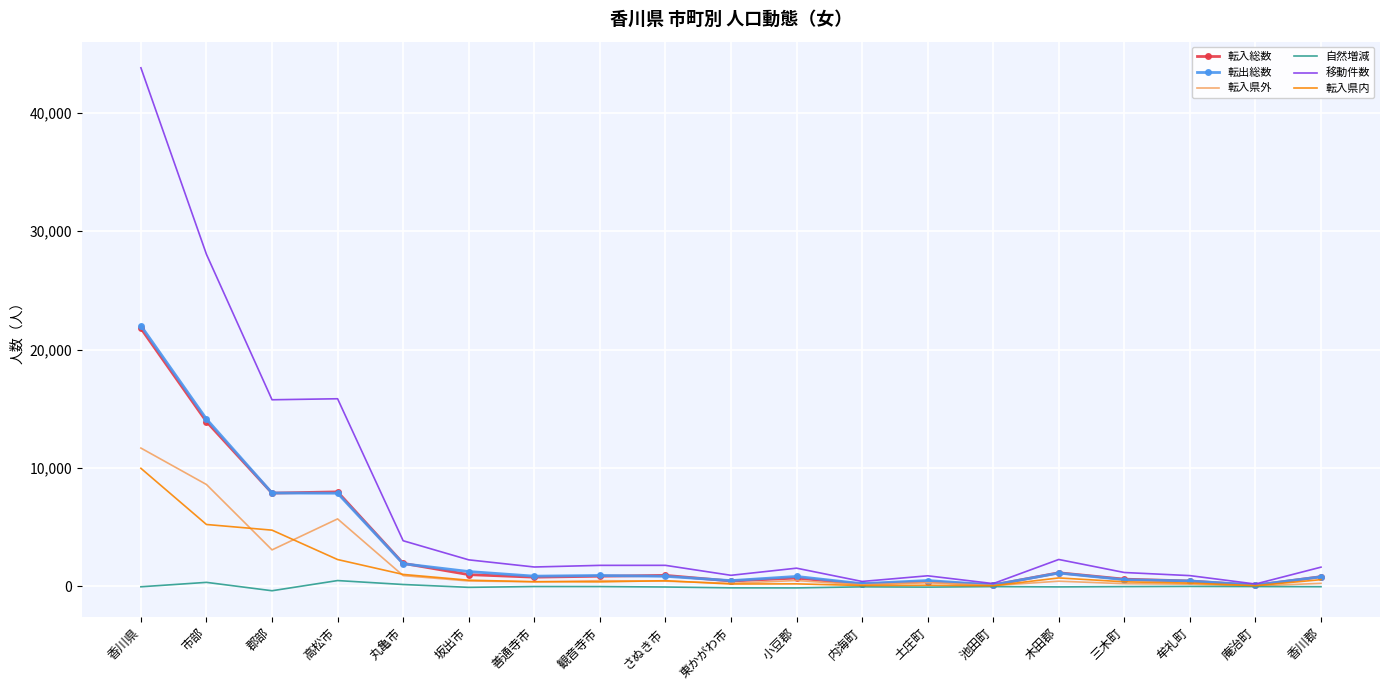

Between 香川県 and 香川郡, which series saw the biggest shift?

移動件数